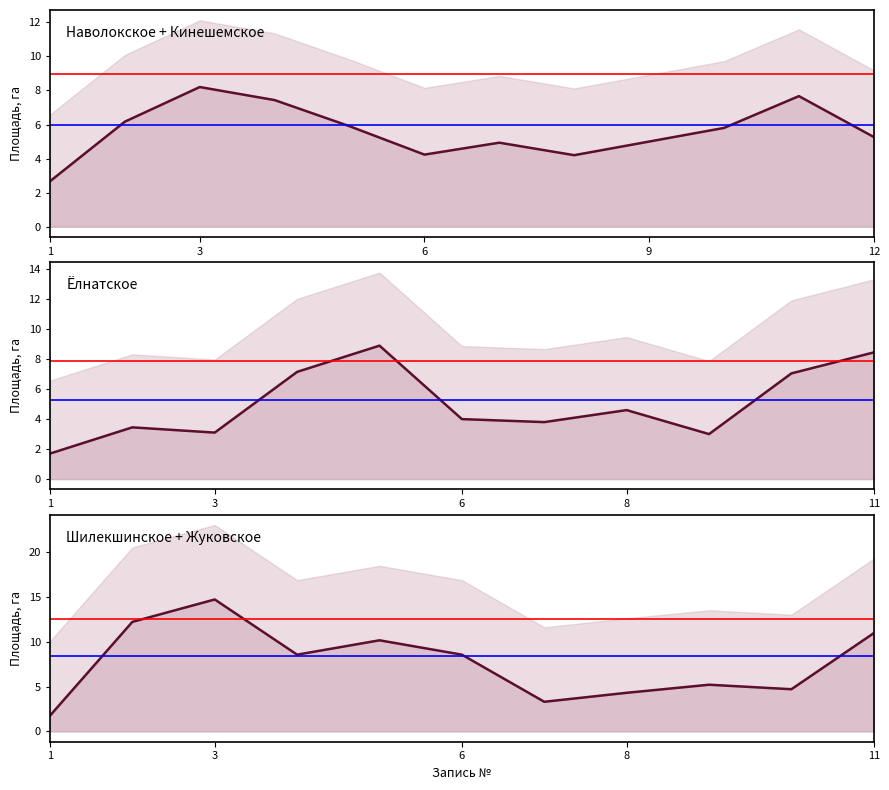

What is the difference between the maximum and minimum values in the Площадь (га) series?

19.7